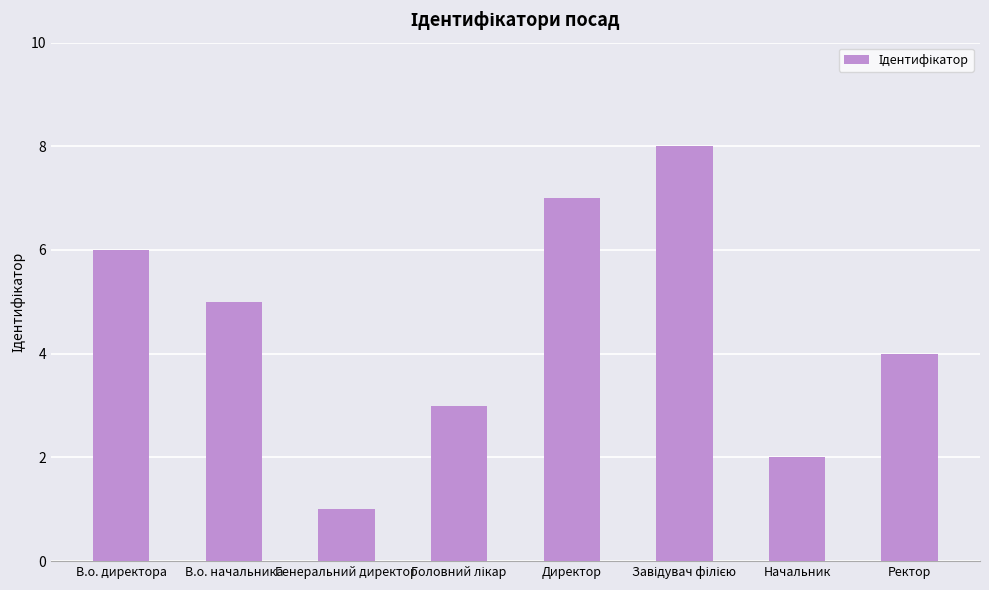

Approximately how many times larger is the value at В.о. начальника compared to Генеральний директор?

5.0